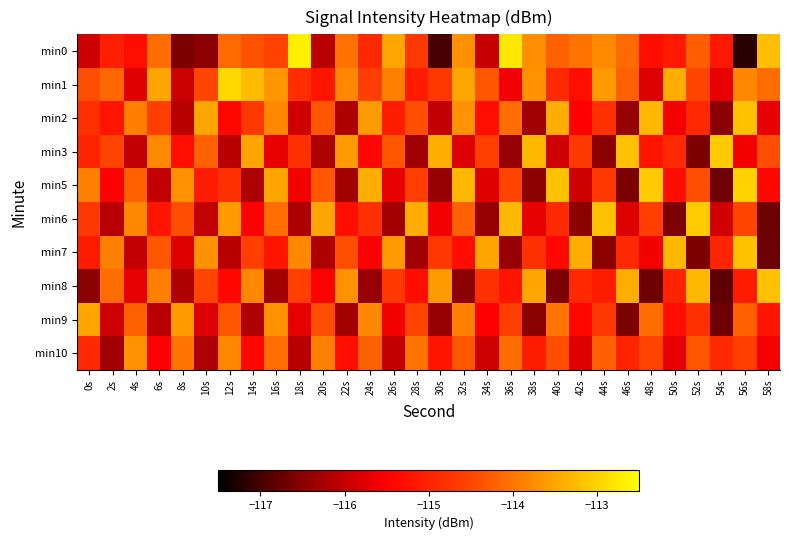

At how many categories does at least one series exceed -113?

3